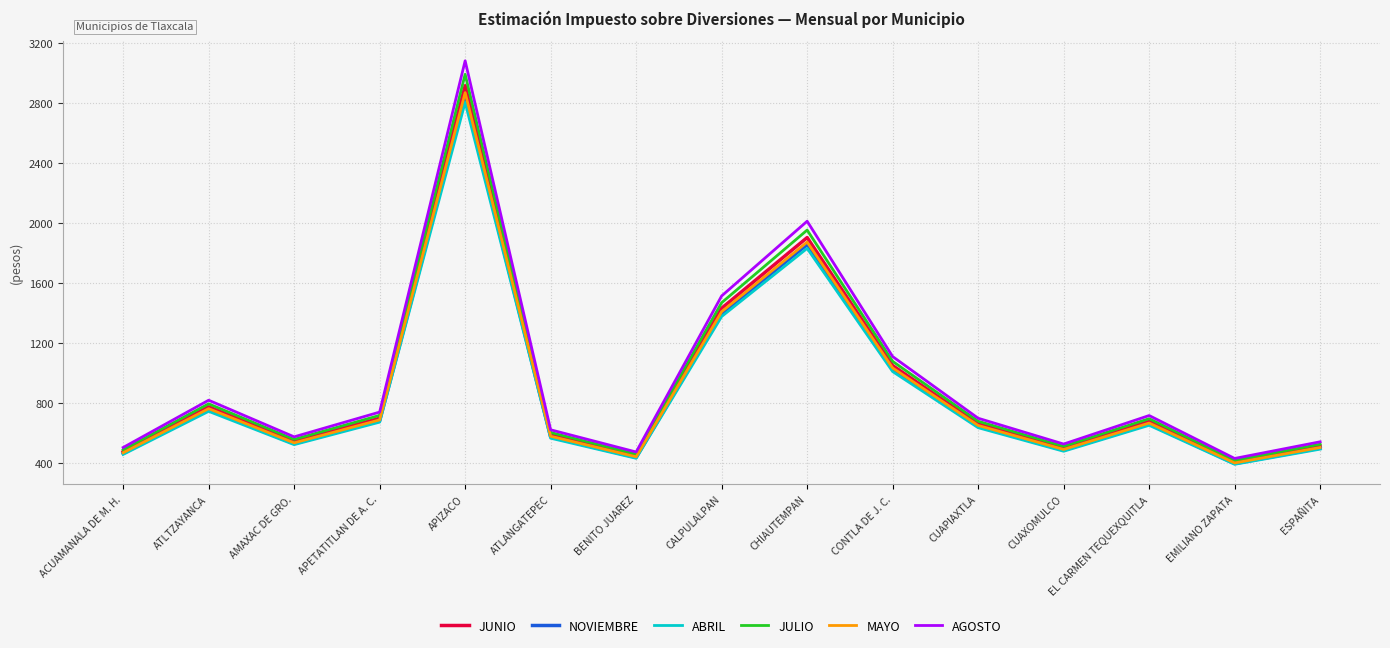

The JULIO series shows 681 at CUAPIAXTLA. True or false?

True